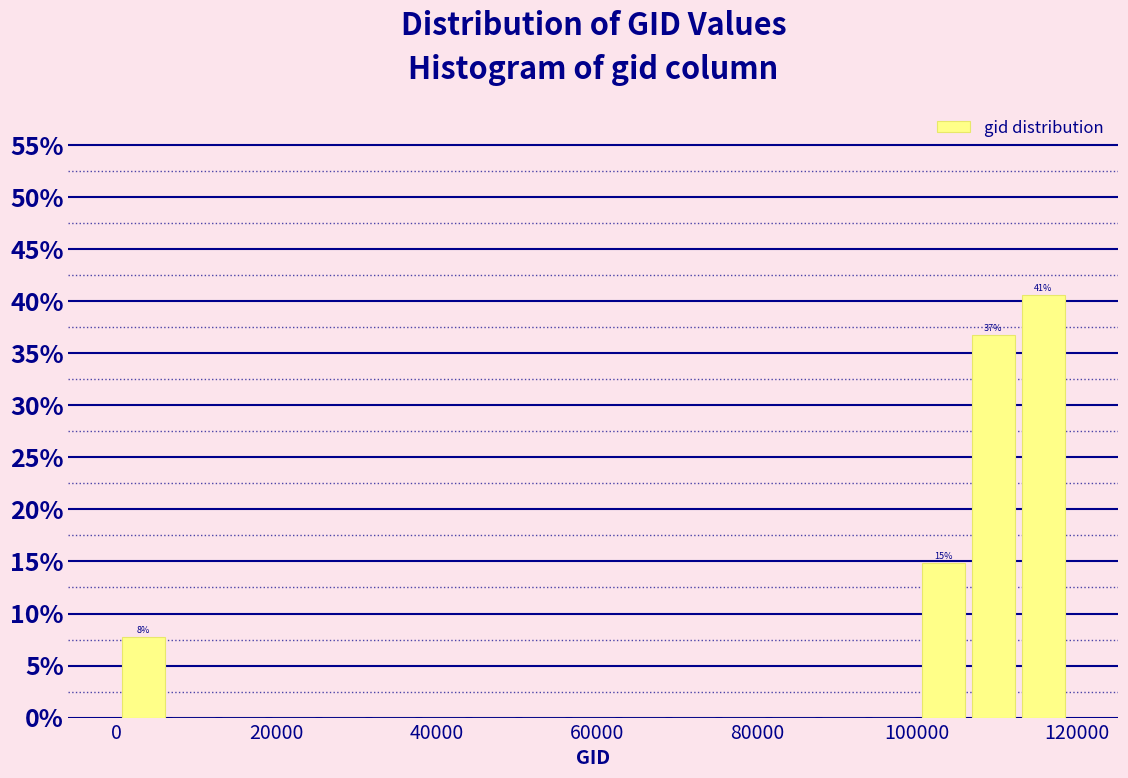

Around what value on the x-axis is the tallest bar? Give the approximate position of its centre, as read against the axis.

116000